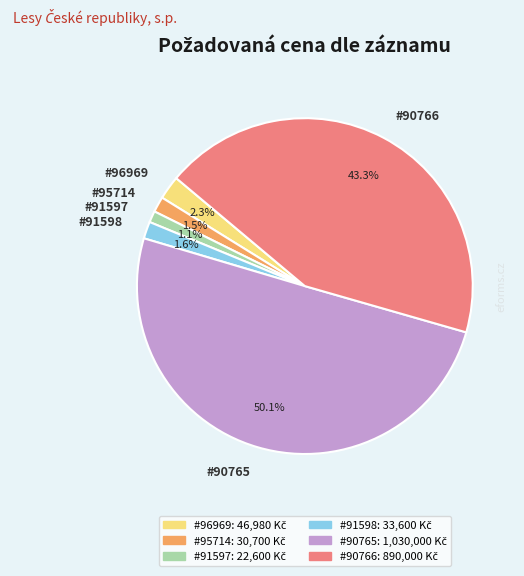

How many segments does this pie chart have?

6